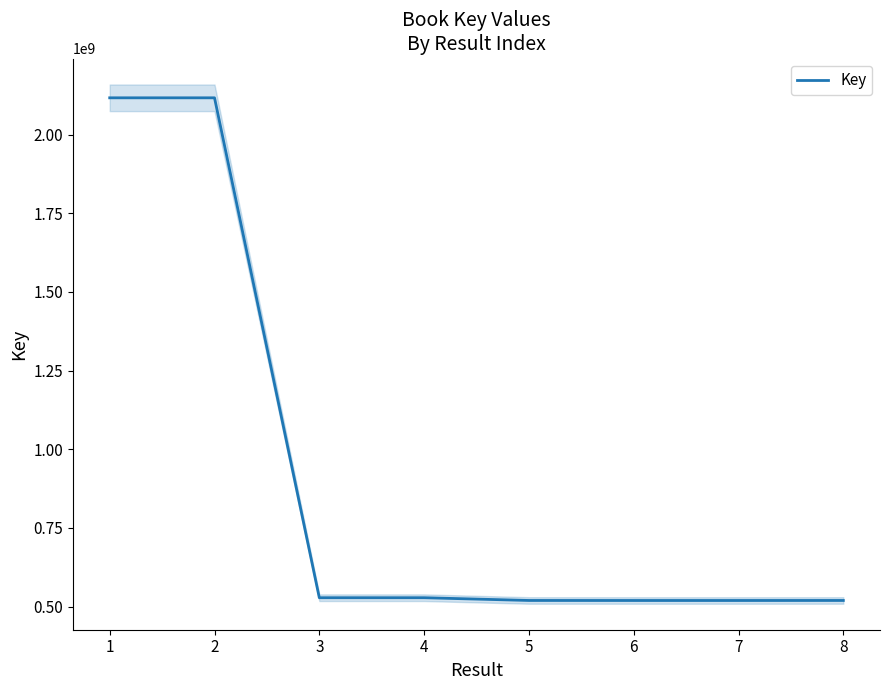

What is the sum of all values?

7367652761